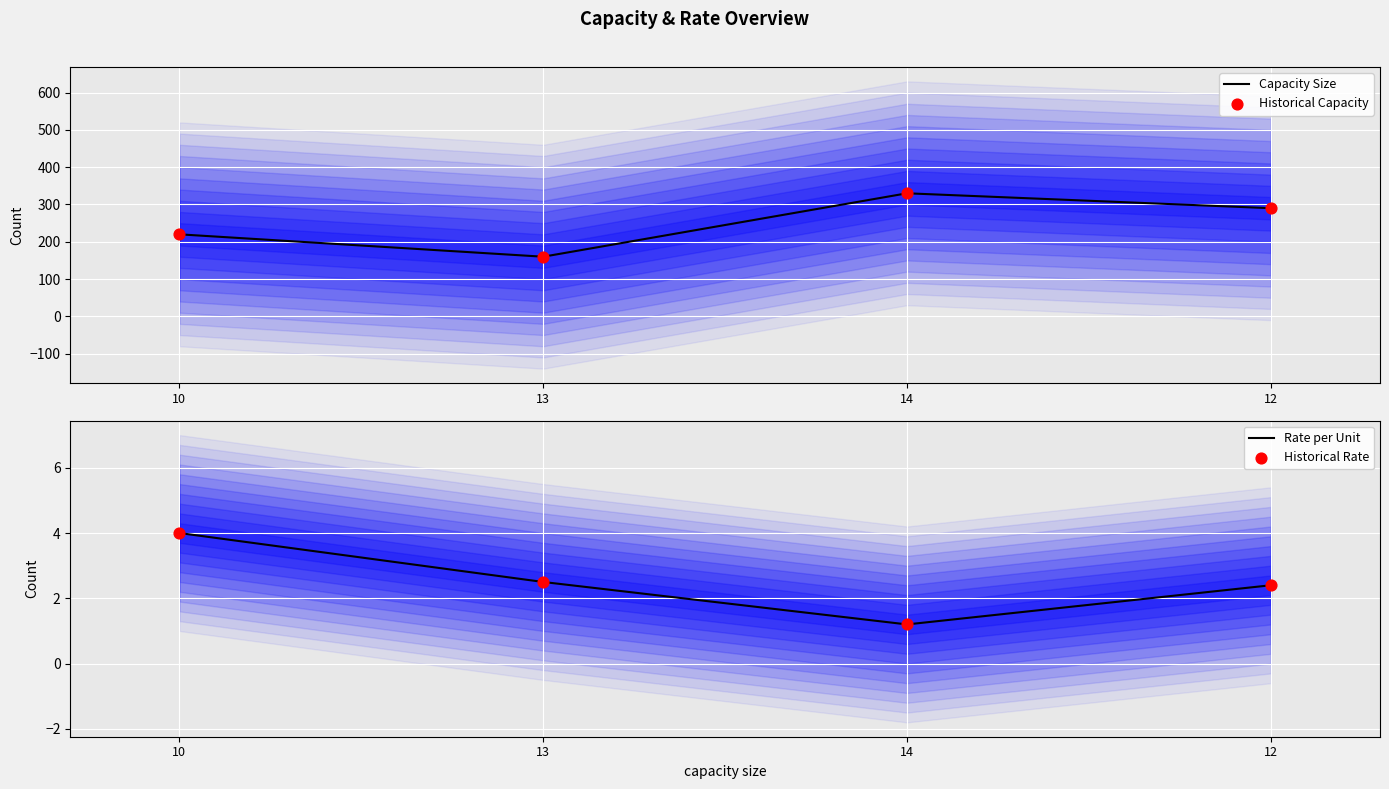

Which series reaches the minimum Y coordinate?

Rate per Unit